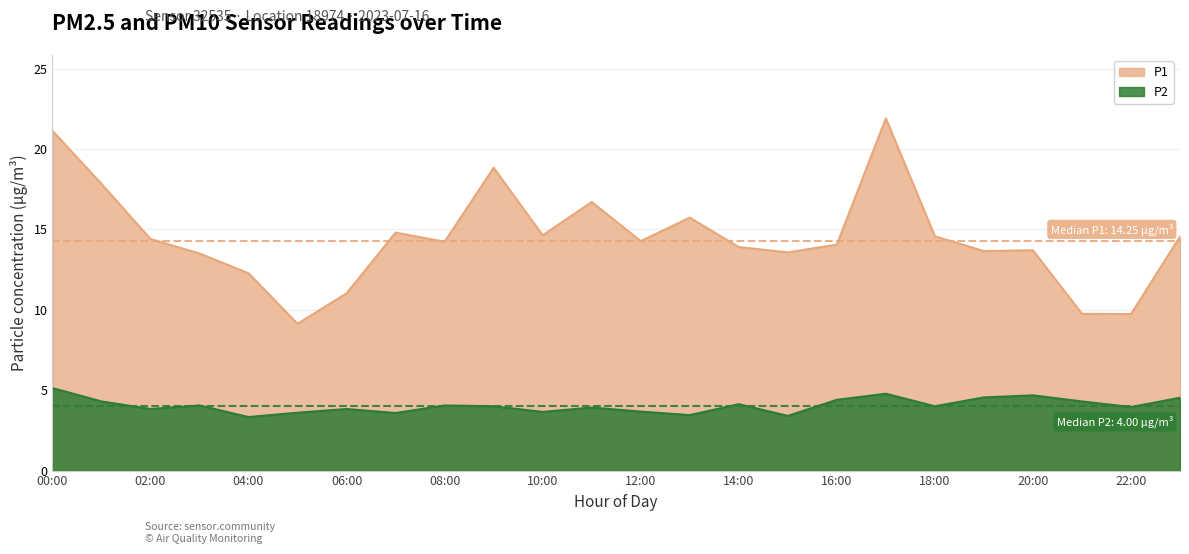

What is the highest value of the P2 series?

5.1